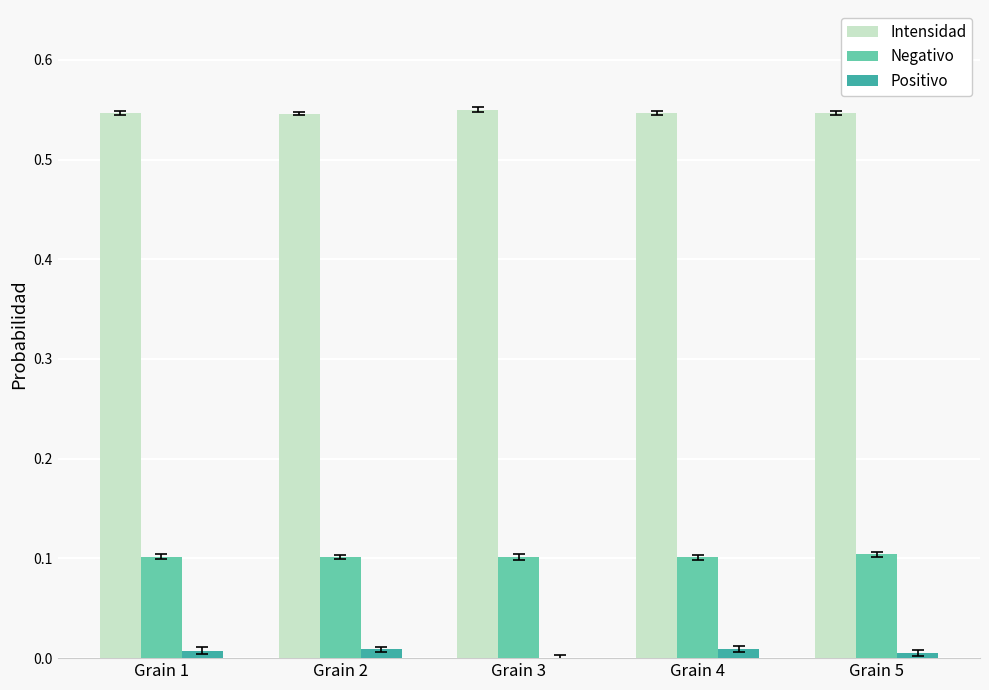

Which series has the largest total across all categories?

Intensidad